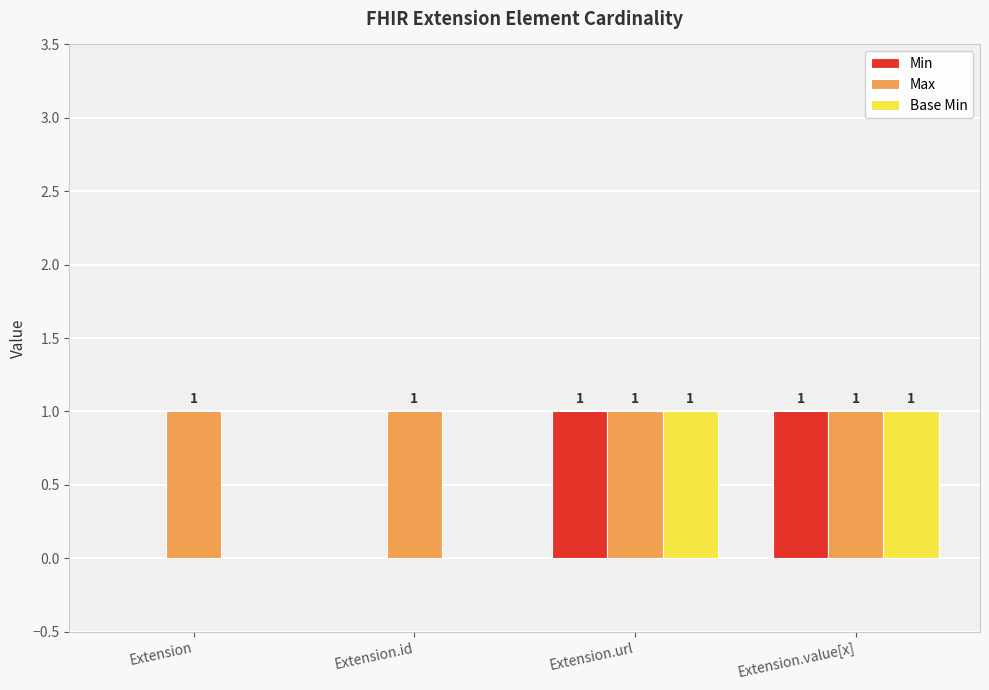

What is the sum of the Max values at Extension and Extension.value[x]?

2